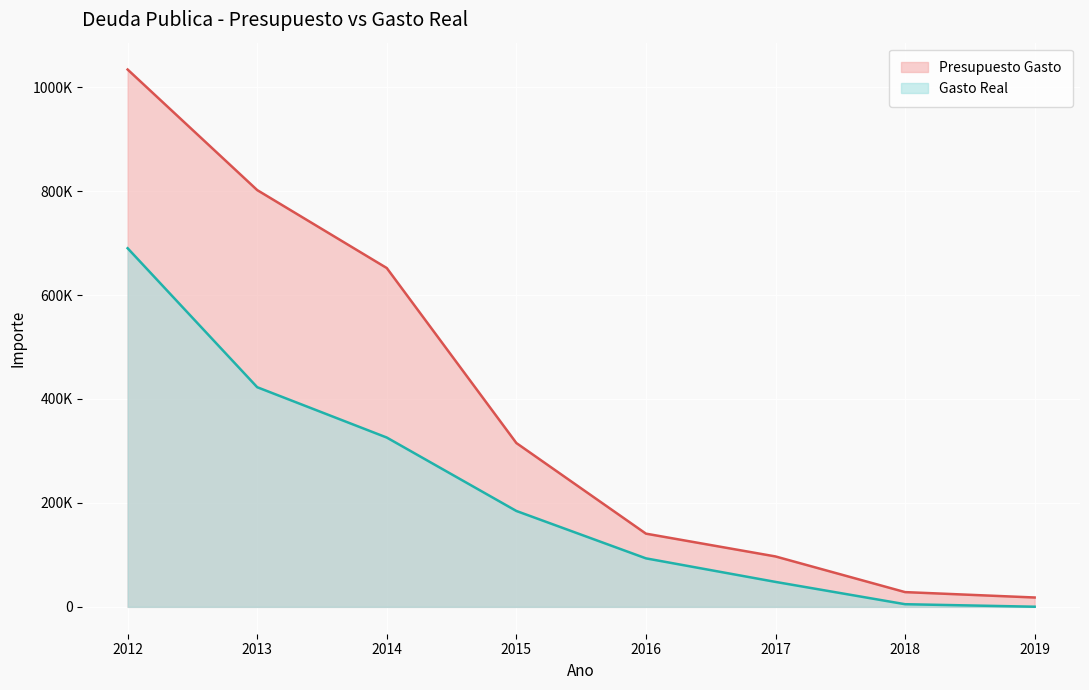

At 2016, list the series in order from largest to smallest.

Presupuesto Gasto, Gasto Real